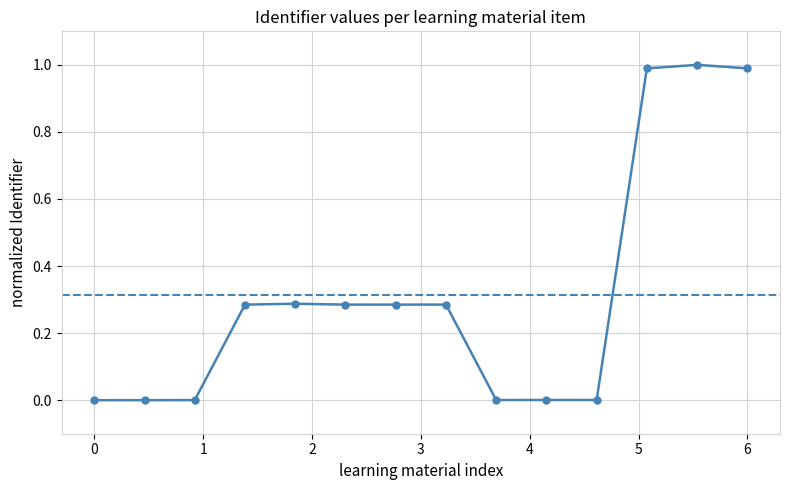

What is the difference between the maximum and minimum values?

1.0